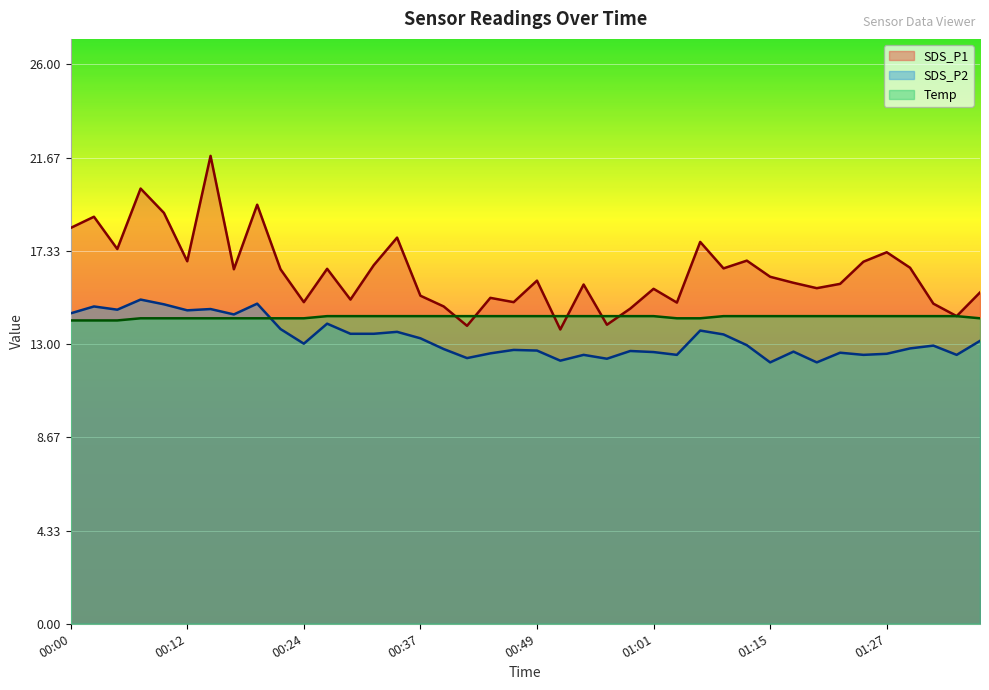

True or false: SDS_P2 has a value of 14.8 at 00:03.

True